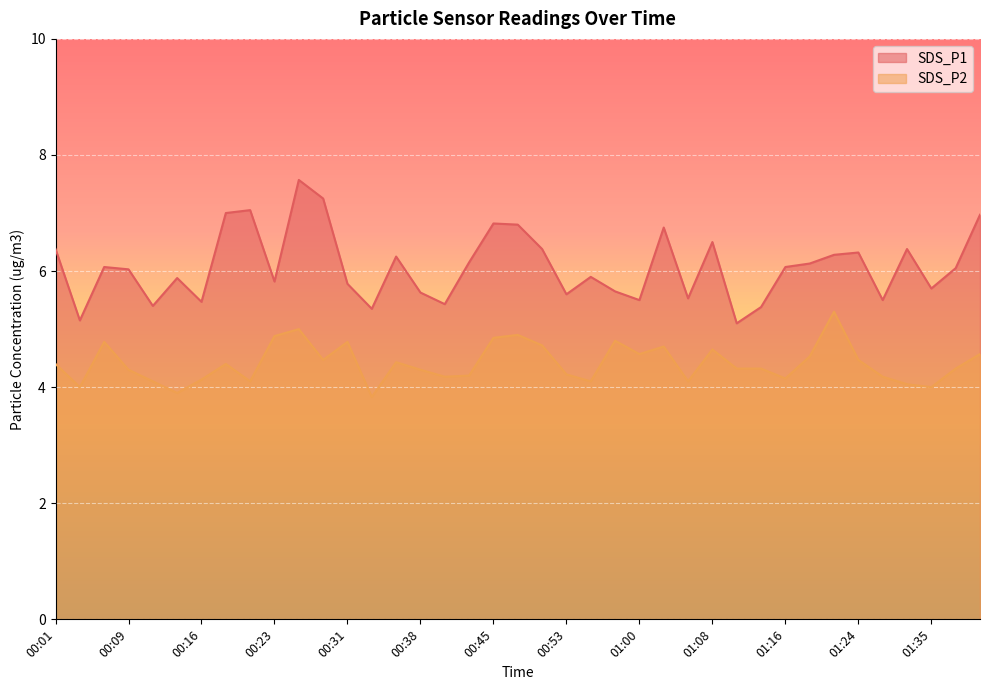

Reading left to right, what are all the values shown in this chart?

SDS_P1: 00:01=6.4	00:04=5.2	00:06=6.1	00:09=6.0	00:11=5.4	00:14=5.9	00:16=5.5	00:18=7.0	00:21=7.0	00:23=5.8	00:26=7.6	00:28=7.2	00:31=5.8	00:33=5.3	00:36=6.2	00:38=5.6	00:41=5.4	00:43=6.2	00:45=6.8	00:48=6.8	00:50=6.4	00:53=5.6	00:55=5.9	00:58=5.7	01:00=5.5	01:03=6.8	01:05=5.5	01:08=6.5	01:10=5.1	01:13=5.4	01:16=6.1	01:18=6.1	01:21=6.3	01:24=6.3	01:27=5.5	01:32=6.4	01:35=5.7	01:38=6.0	01:40=7.0
SDS_P2: 00:01=4.4	00:04=4.0	00:06=4.8	00:09=4.3	00:11=4.1	00:14=3.9	00:16=4.1	00:18=4.4	00:21=4.1	00:23=4.9	00:26=5.0	00:28=4.5	00:31=4.8	00:33=3.8	00:36=4.4	00:38=4.3	00:41=4.2	00:43=4.2	00:45=4.8	00:48=4.9	00:50=4.7	00:53=4.2	00:55=4.1	00:58=4.8	01:00=4.6	01:03=4.7	01:05=4.1	01:08=4.7	01:10=4.3	01:13=4.3	01:16=4.2	01:18=4.5	01:21=5.3	01:24=4.5	01:27=4.2	01:32=4.0	01:35=4.0	01:38=4.3	01:40=4.6